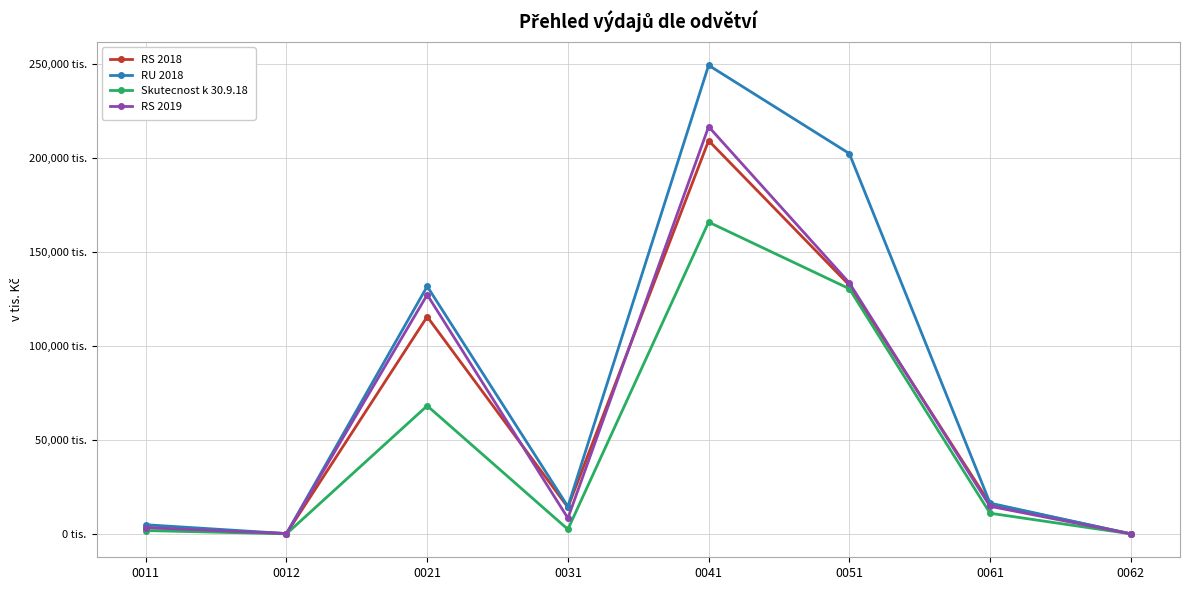

Which series changed the most between 0021 and 0062?

RU 2018